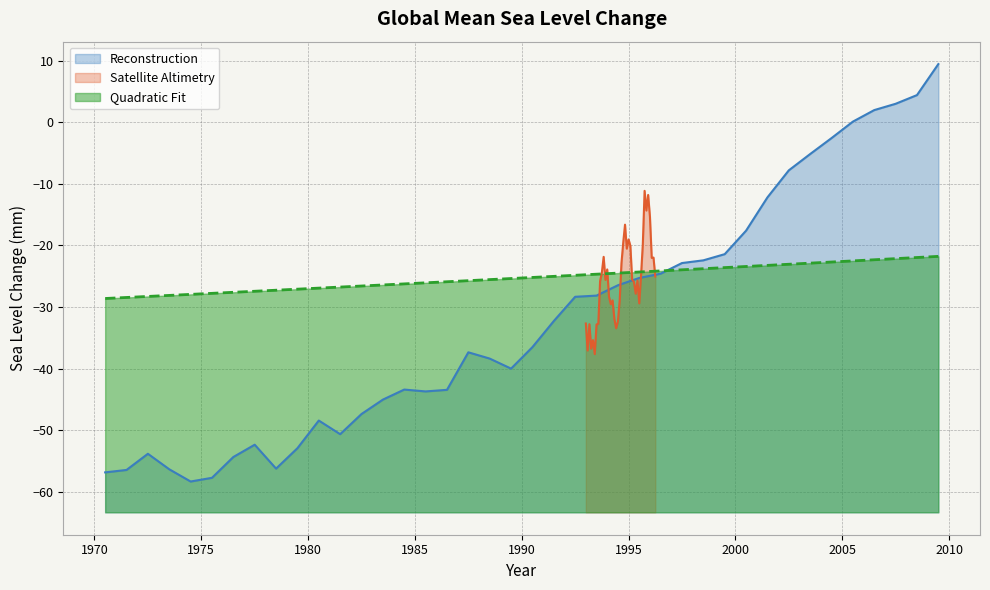

Does the chart display data point markers on the line(s)?

No